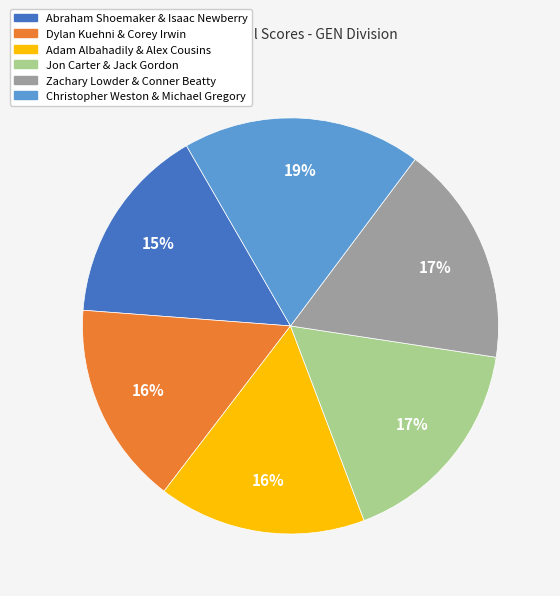

Combined, do Zachary Lowder & Conner Beatty and Christopher Weston & Michael Gregory account for over 50%?

No